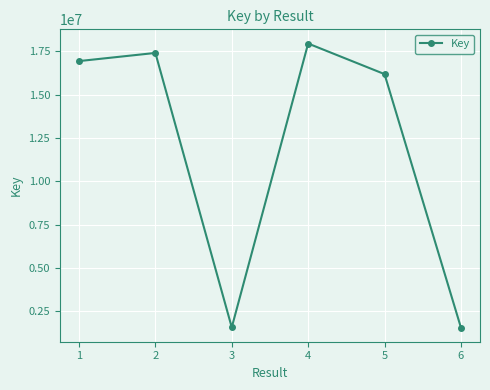

Is it true that the value at 3 is 26289523?

False